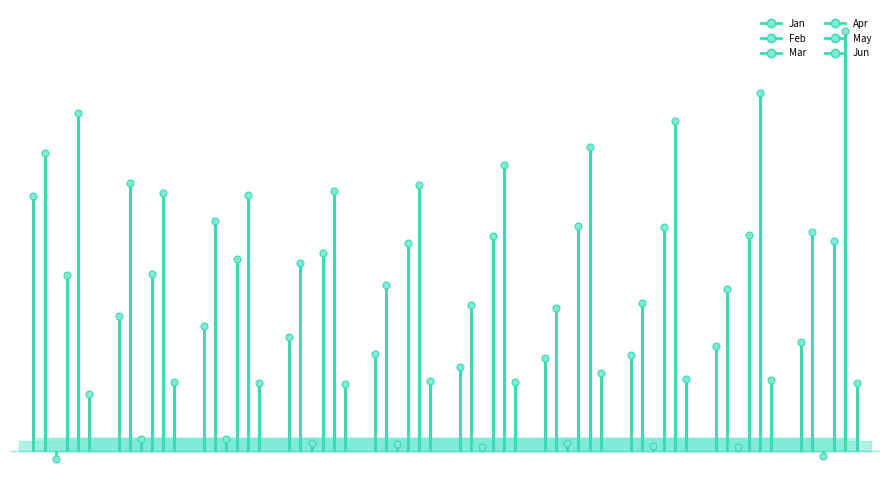

Reading left to right, extract all data points from this chart.

Jan: 1.0	0.5	0.5	0.4	0.4	0.3	0.4	0.4	0.4	0.4
Feb: 1.2	1.0	0.9	0.7	0.6	0.6	0.6	0.6	0.6	0.9
Mar: -0.0	0.0	0.0	0.0	0.0	0.0	0.0	0.0	0.0	-0.0
Apr: 0.7	0.7	0.8	0.8	0.8	0.8	0.9	0.9	0.8	0.8
May: 1.3	1.0	1.0	1.0	1.0	1.1	1.2	1.3	1.4	1.6
Jun: 0.2	0.3	0.3	0.3	0.3	0.3	0.3	0.3	0.3	0.3